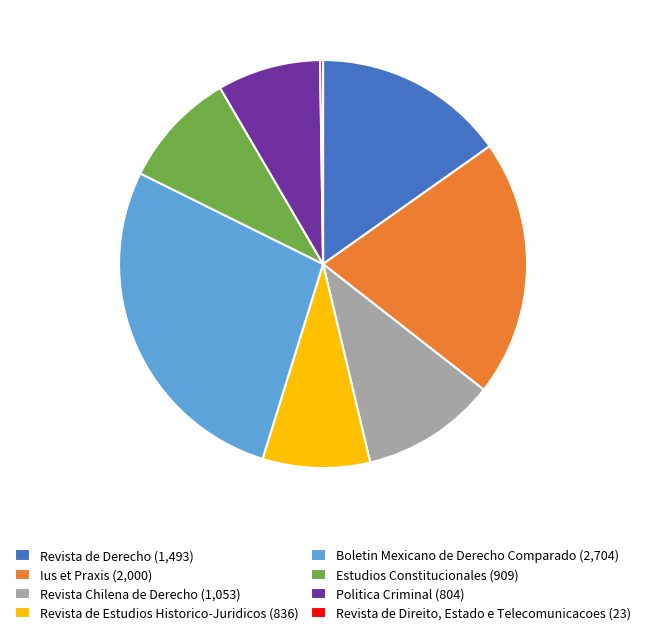

Approximately how many times larger is the value at Revista de Derecho (1,493) compared to Politica Criminal (804)?

1.9